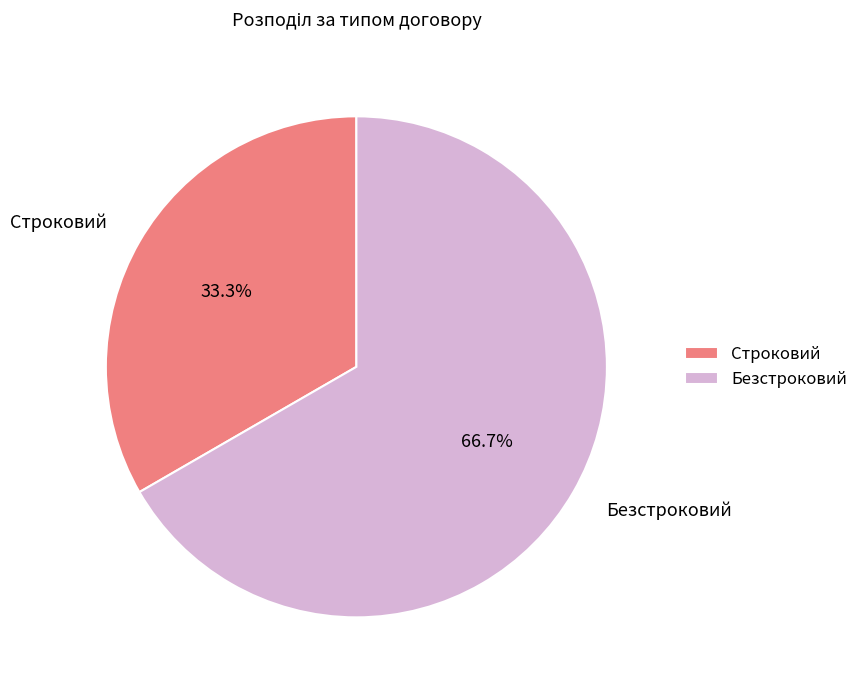

What percentage is the Безстроковий slice, to the nearest percent?

67%